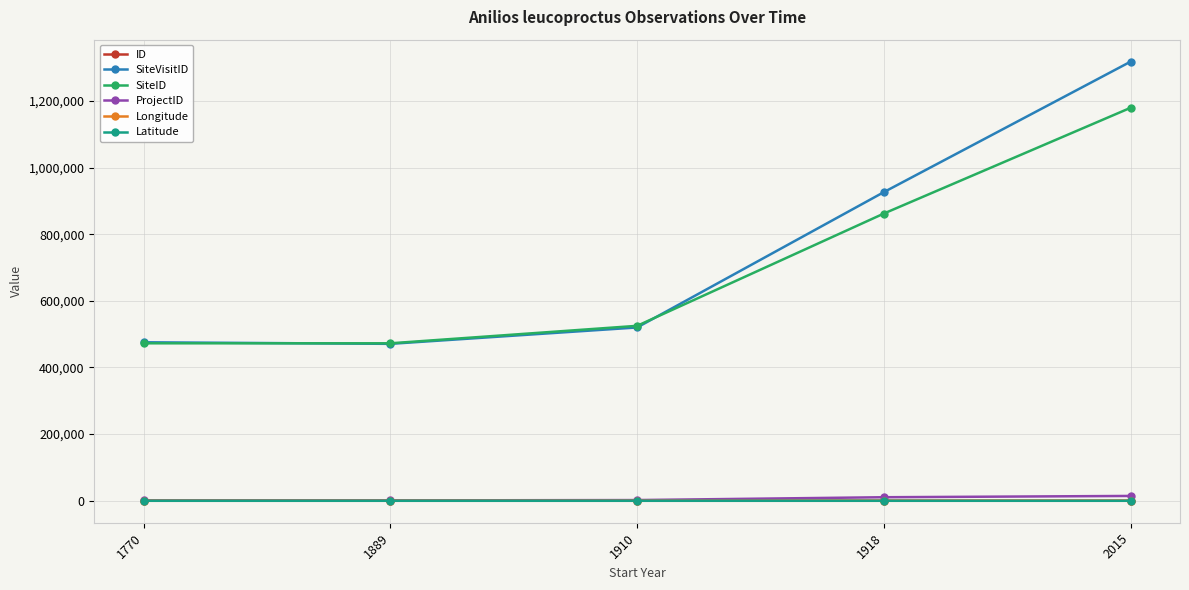

How many data points does each series have?

5